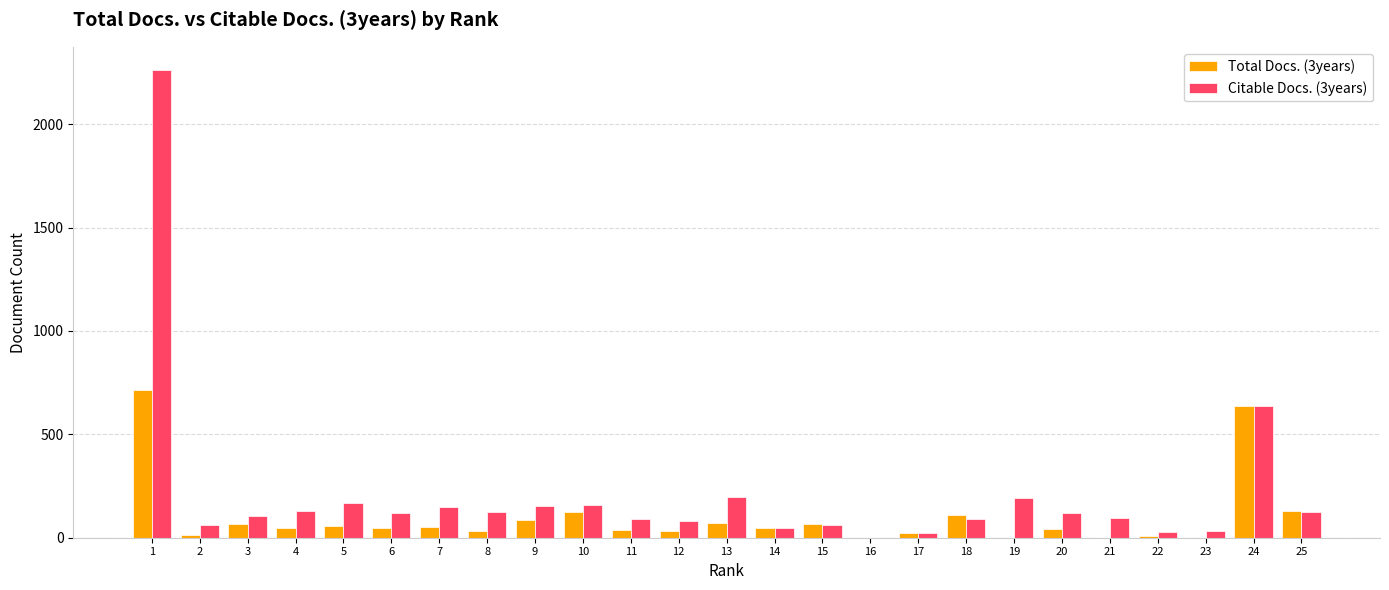

The value of Citable Docs. (3years) at 16 is 0. True or false?

True